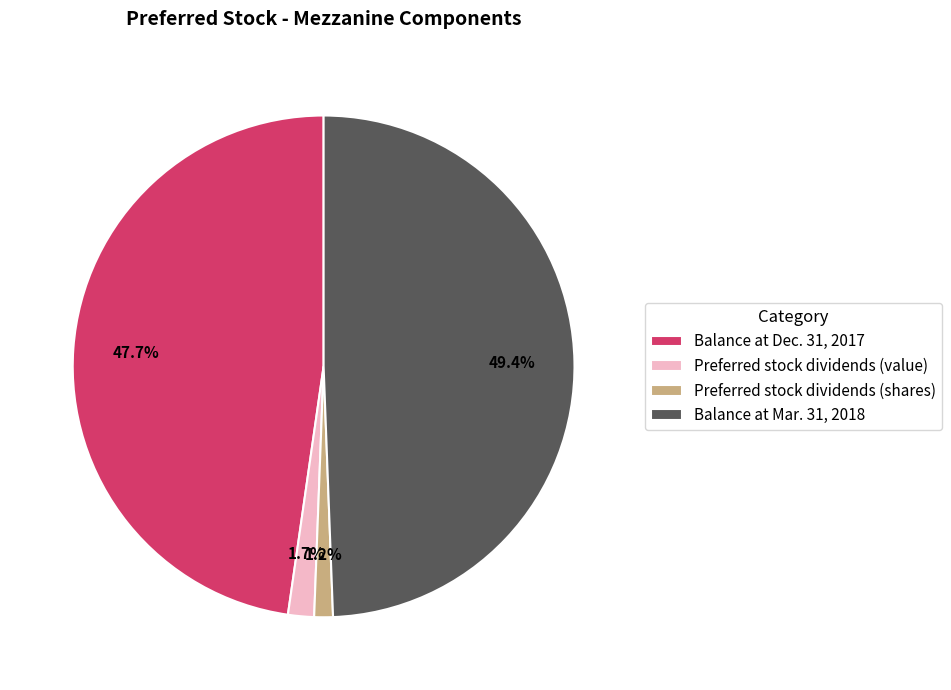

Is it true that Balance at Mar. 31, 2018 is 55% of the pie?

False